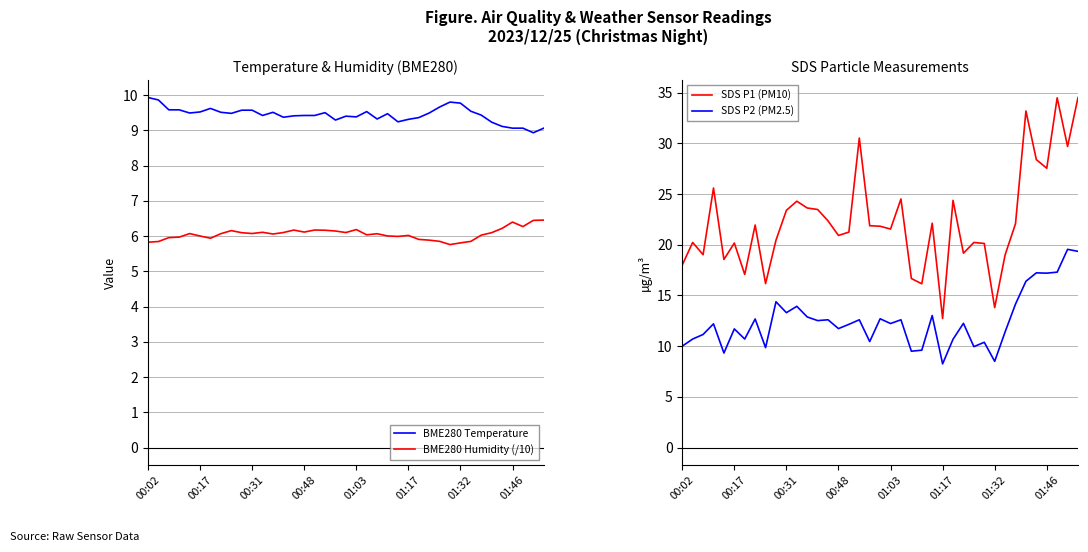

Reading right to left, transcribe all the data shown in this chart.

BME280 Temperature: 9.1	8.9	9.1	9.1	9.1	9.2	9.4	9.5	9.8	9.8	9.7	9.5	9.4	9.3	9.2	9.5	9.3	9.5	9.4	9.4	9.3	9.5	9.4	9.4	9.4	9.4	9.5	9.4	9.6	9.6	9.5	9.5	9.6	9.5	9.5	9.6	9.6	9.9	9.9
BME280 Humidity (/10): 6.5	6.4	6.3	6.4	6.2	6.1	6.0	5.8	5.8	5.8	5.8	5.9	5.9	6.0	6.0	6.0	6.1	6.0	6.2	6.1	6.1	6.2	6.2	6.1	6.2	6.1	6.1	6.1	6.1	6.1	6.2	6.1	5.9	6.0	6.1	6.0	6.0	5.8	5.8
SDS P1 (PM10): 34.5	29.7	34.5	27.6	28.4	33.2	22.1	19.0	13.8	20.1	20.2	19.2	24.4	12.7	22.1	16.1	16.7	24.5	21.6	21.8	21.9	30.5	21.2	20.9	22.4	23.5	23.6	24.3	23.4	20.4	16.2	21.9	17.1	20.2	18.6	25.6	19.0	20.2	18.0
SDS P2 (PM2.5): 19.4	19.6	17.3	17.2	17.2	16.4	14.2	11.4	8.5	10.4	9.9	12.2	10.7	8.2	13.0	9.6	9.5	12.6	12.2	12.7	10.4	12.6	12.2	11.7	12.6	12.5	12.9	13.9	13.3	14.4	9.8	12.7	10.7	11.7	9.3	12.2	11.2	10.7	10.0